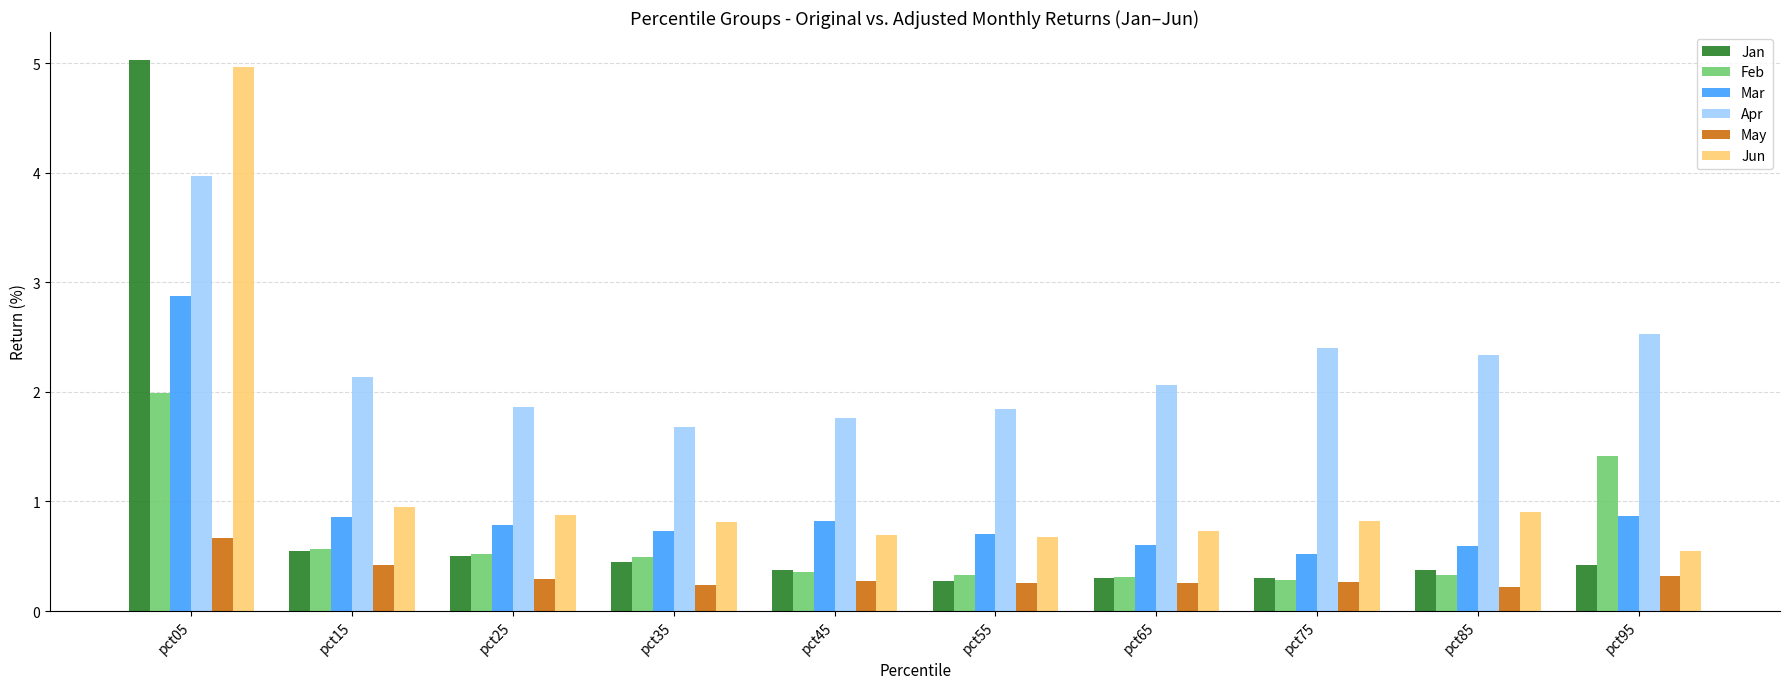

What is the difference between the maximum and minimum values in the Apr series?

2.3